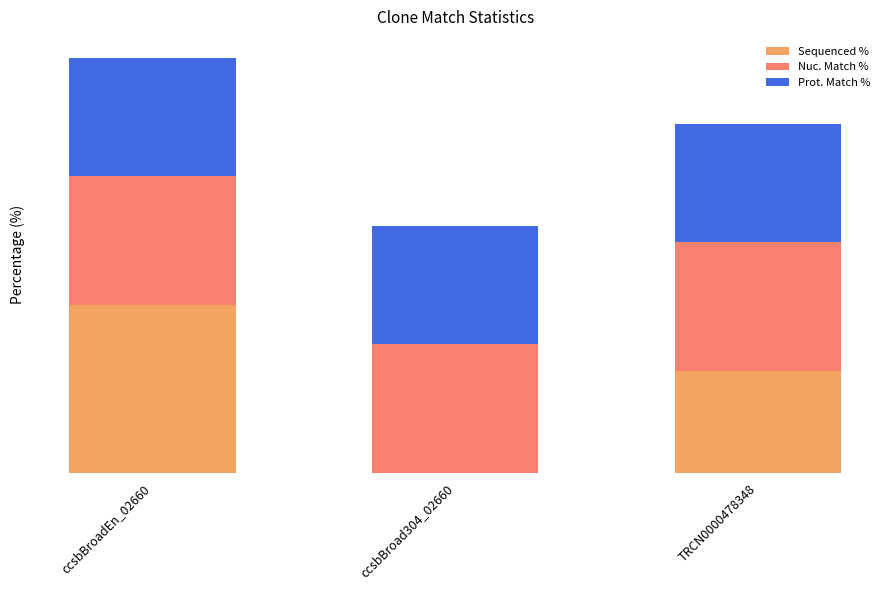

List the series in order of their overall mean, highest first.

Nuc. Match %, Prot. Match %, Sequenced %